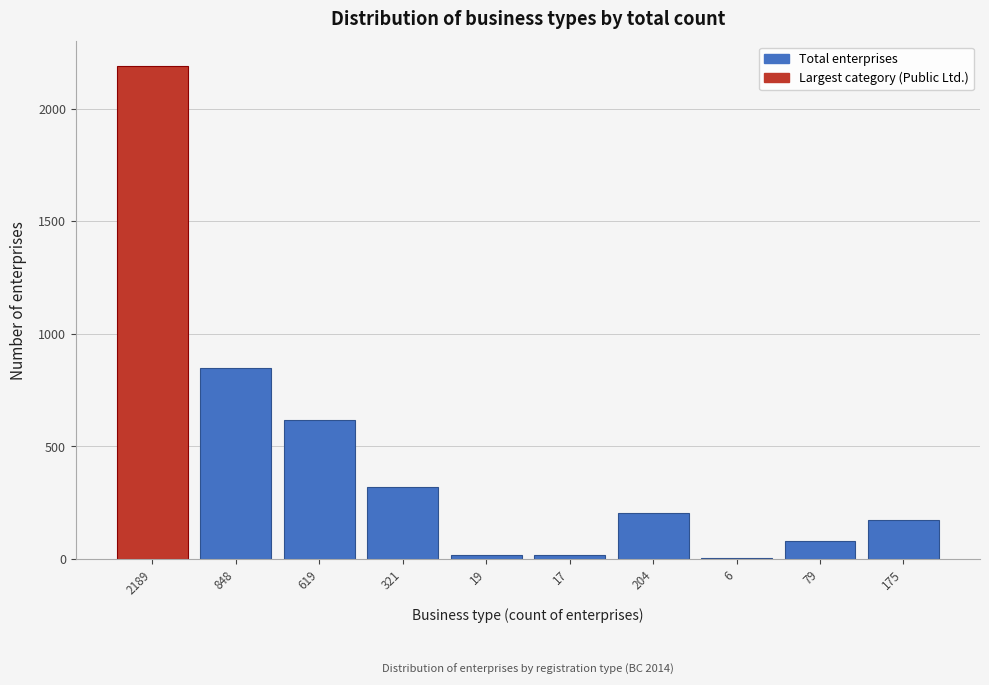

At which label is the value closest to 1097?

848